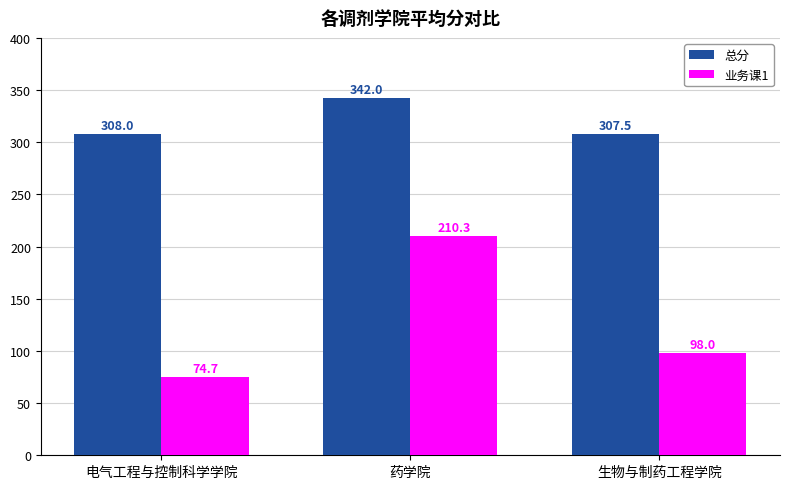

Which series changed the most between 药学院 and 生物与制药工程学院?

业务课1